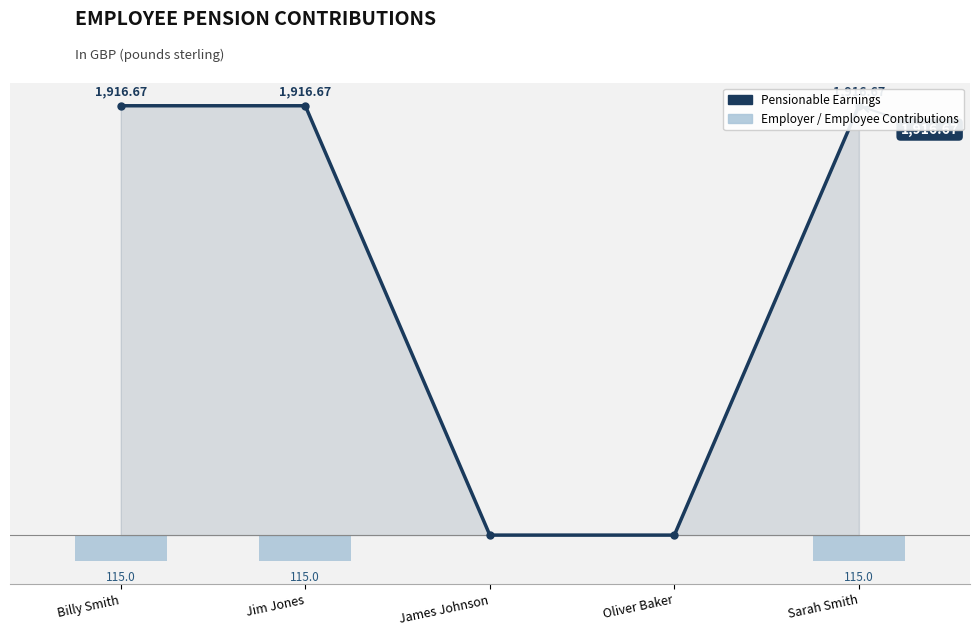

Reading left to right, what are all the values shown in this chart?

Pensionable Earnings: 1916.7	1916.7	0.0	0.0	1916.7
Employer / Employee Contributions: -115.0	-115.0	0.0	0.0	-115.0